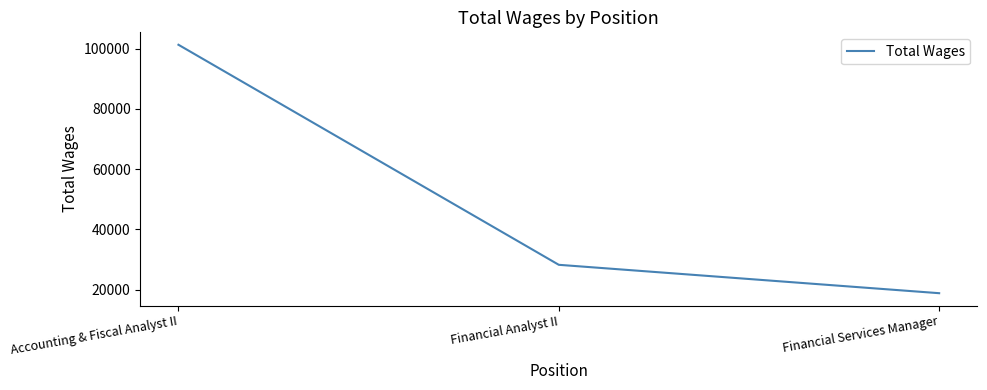

Which category has the highest value across all series?

Accounting & Fiscal Analyst II